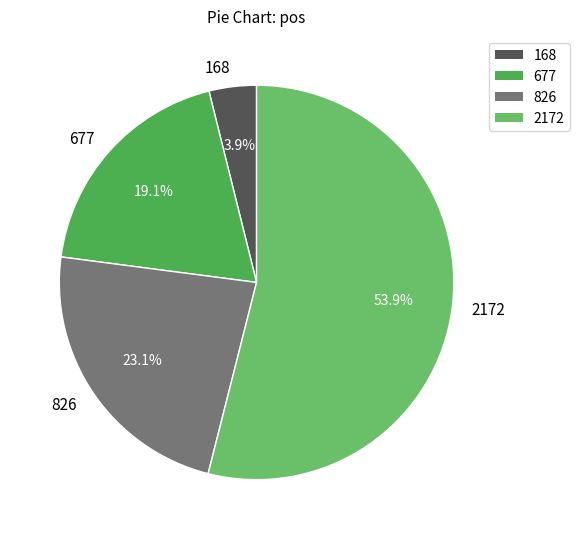

What is the total percentage of 826 and 168?

27.0%